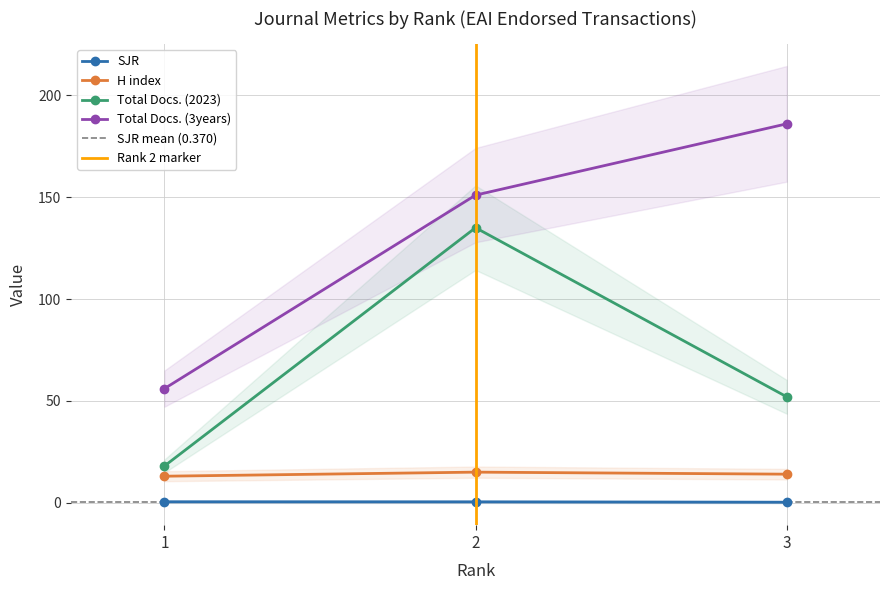

Is it true that Total Docs. (2023) equals 11.2 at 3?

False